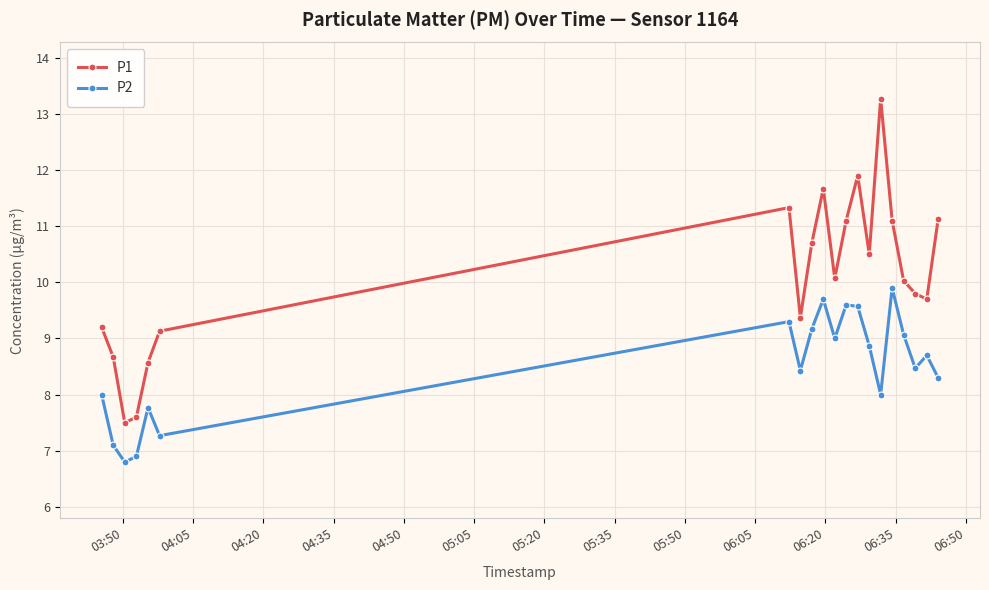

Which series has the largest total across all categories?

P1